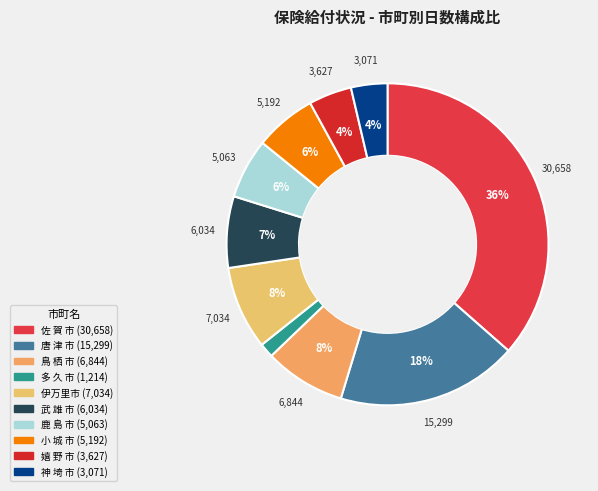

The 唐 津 市 slice represents 18% of the pie. True or false?

True